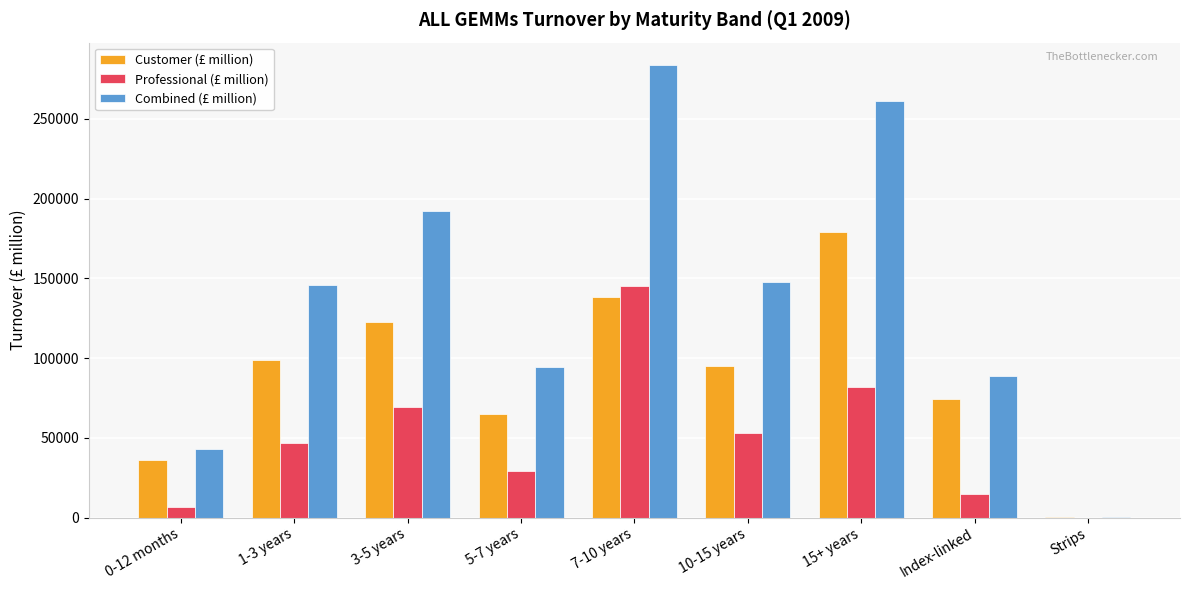

Between 3-5 years and Strips, which series saw the biggest shift?

Combined (£ million)